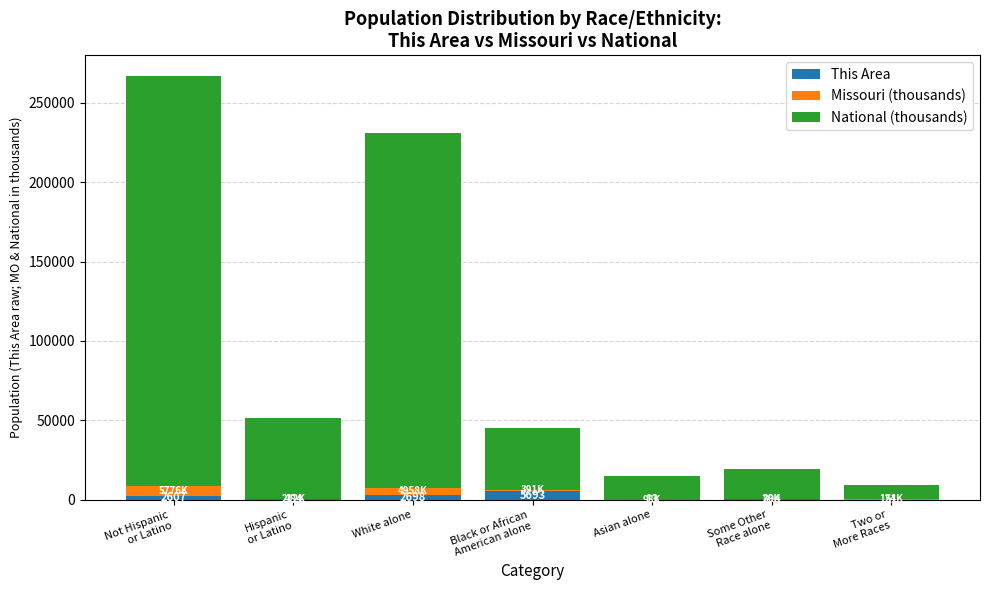

What is the sum of all This Area values?

11840